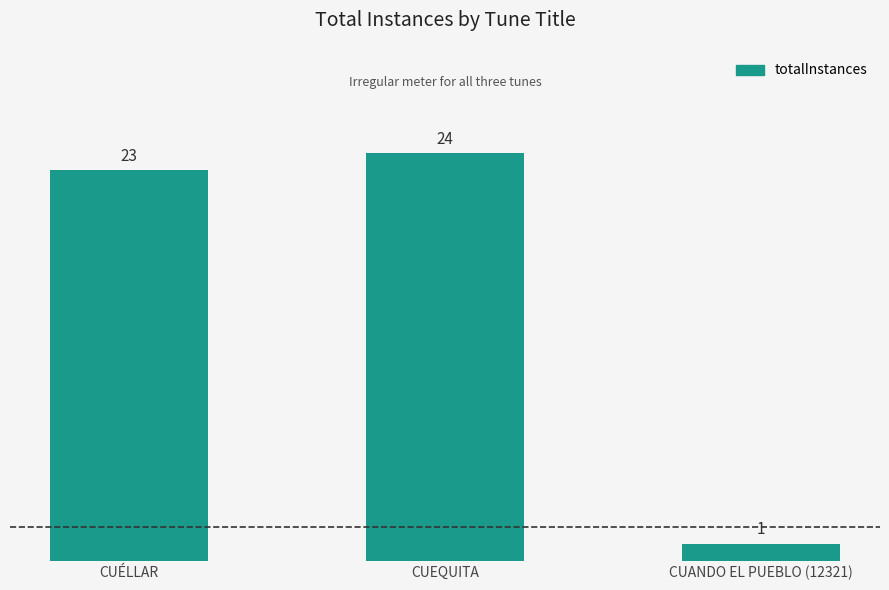

Are the bars grouped side by side (vs. stacked)?

No